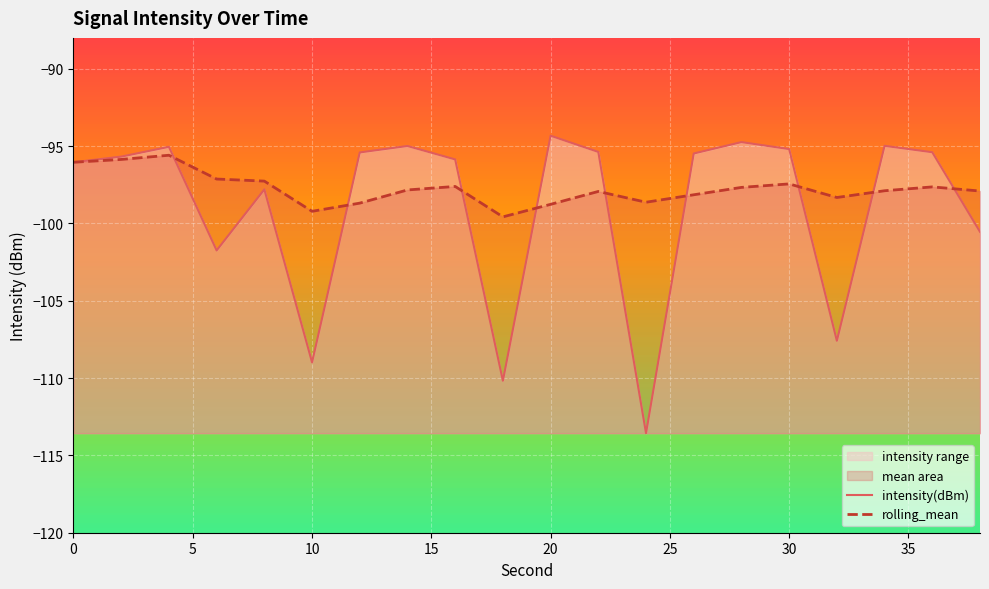

What is the lowest value of the intensity(dBm) series?

-113.6